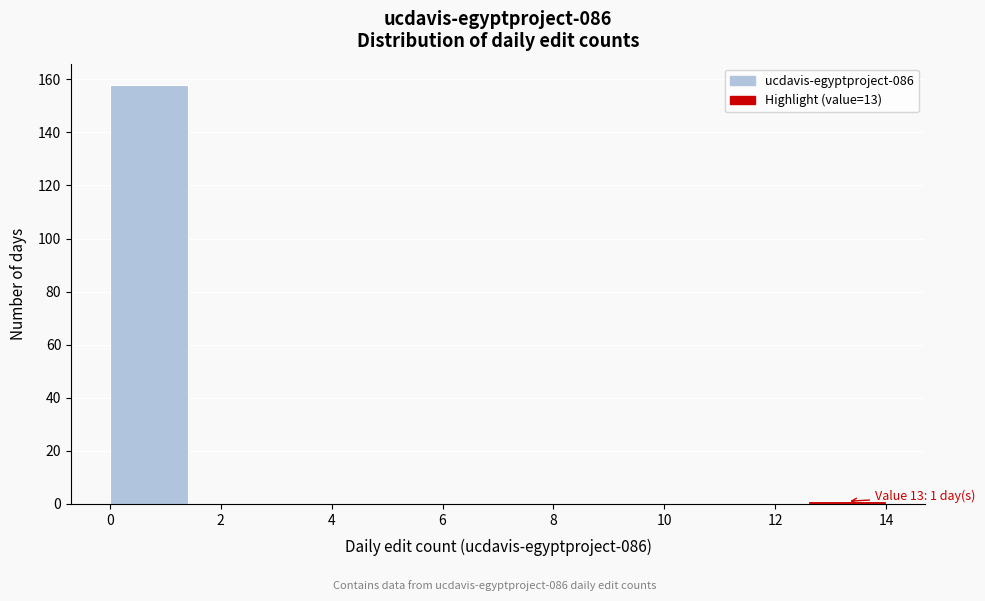

Which range on the x-axis has the tallest bar?

0.0 to 1.4